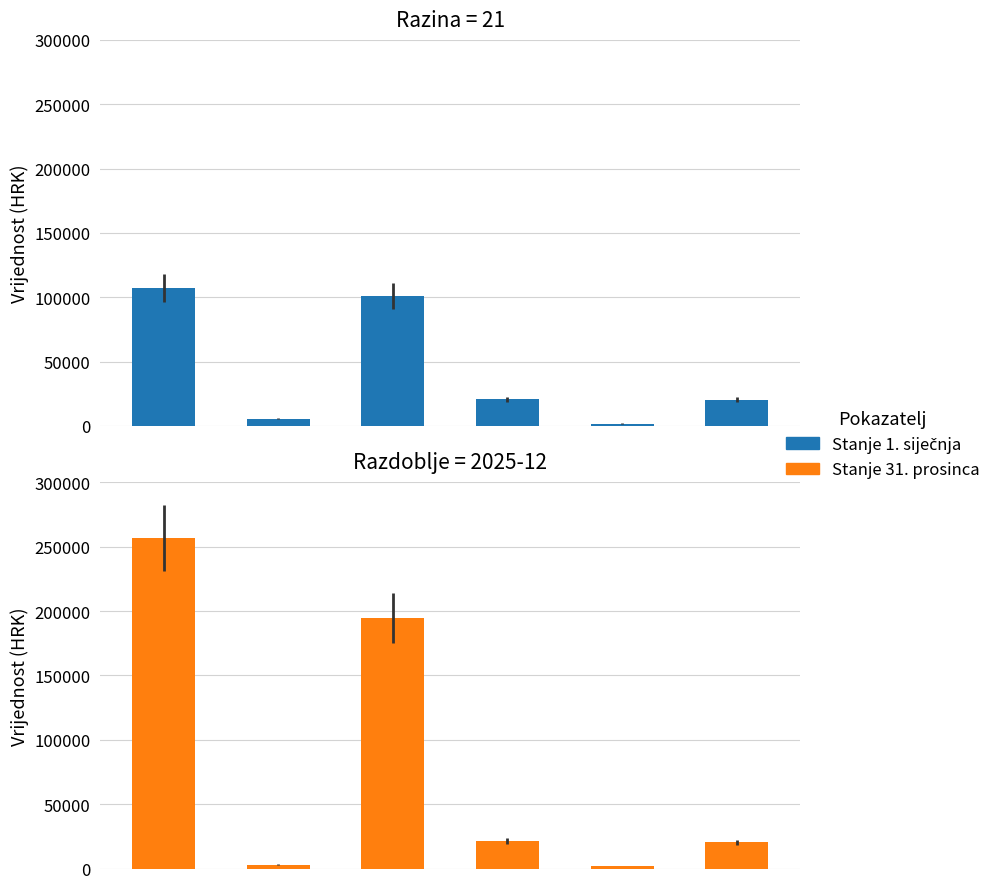

Reading left to right, what are all the values shown in this chart?

Stanje 1. siječnja: 107209.4	5693.6	100871.1	20642.7	1812.4	20363.0
Stanje 31. prosinca: 256671.5	2949.2	194564.2	21311.4	1812.4	20363.0